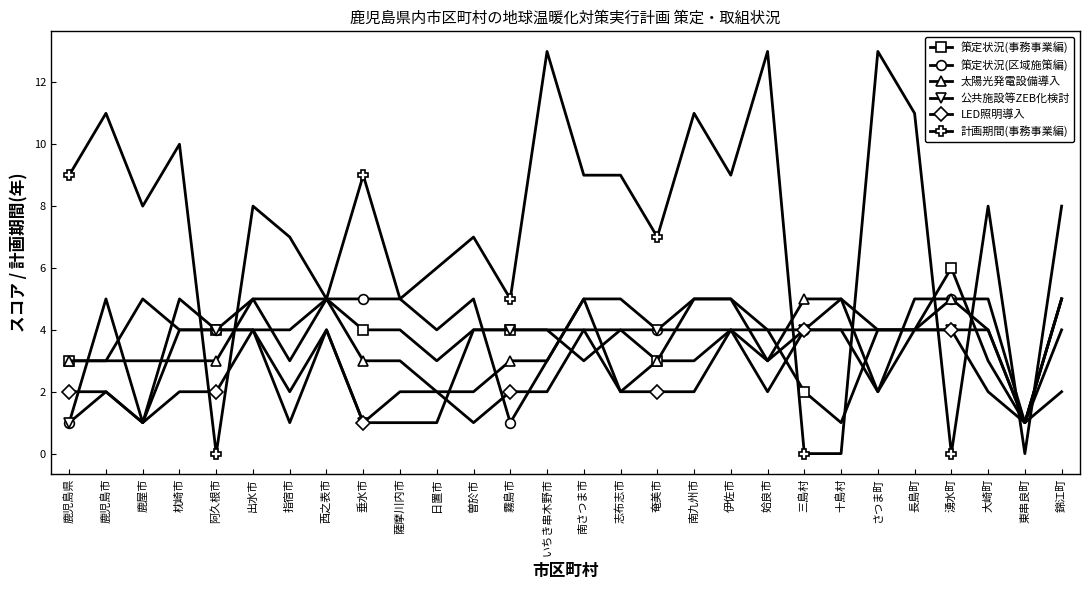

What is the spread (max minus min) of values at さつま町?

11